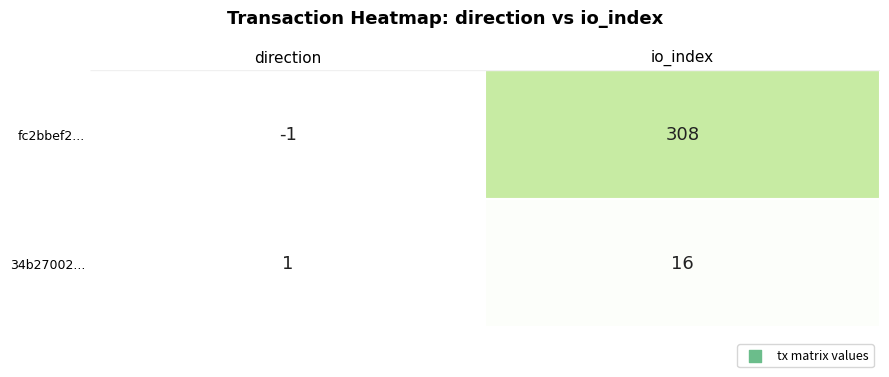

At how many categories does at least one series exceed 116?

1